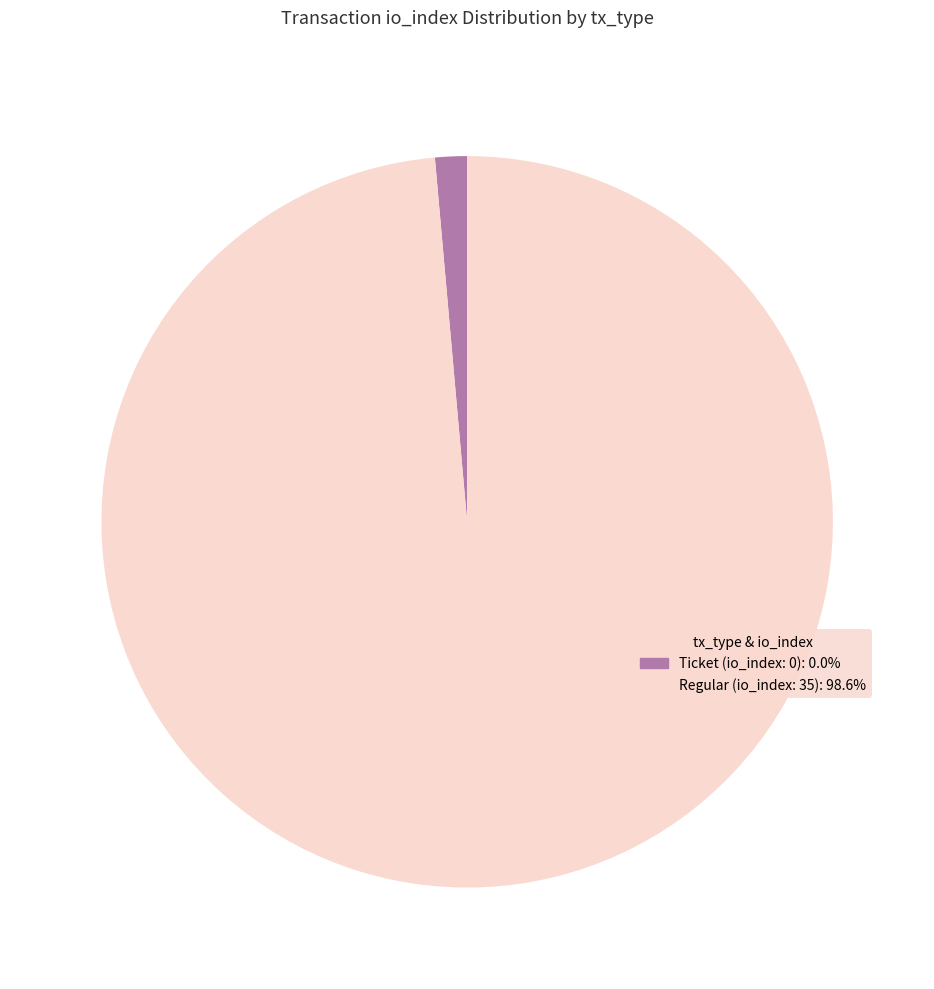

Rank the categories by value from lowest to highest.

Ticket (io_index: 0), Regular (io_index: 35)